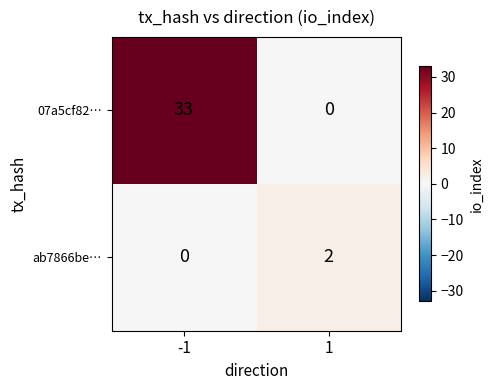

List the series in order of their peak value, lowest first.

ab7866be…, 07a5cf82…